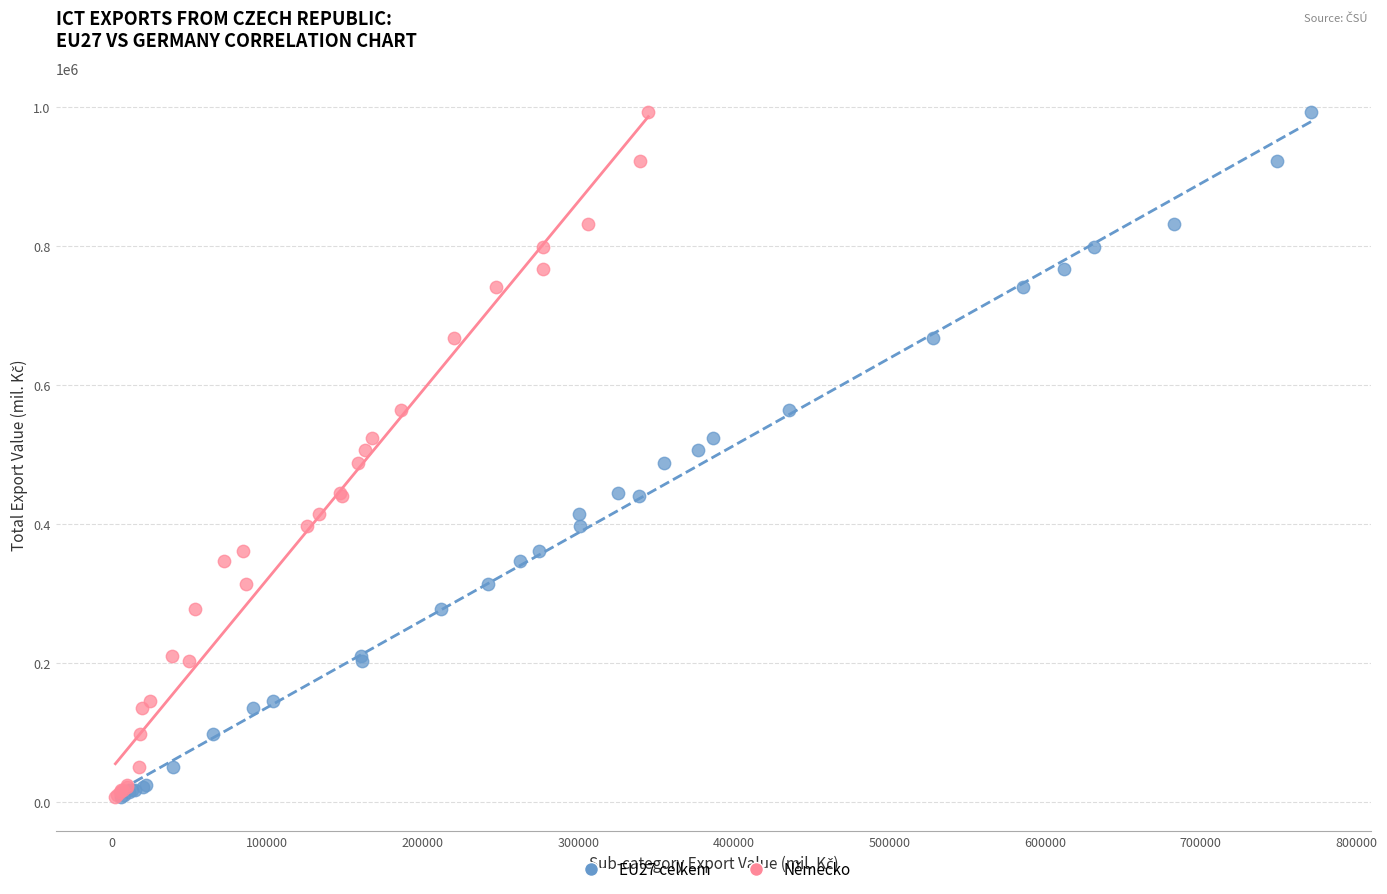

What are all the series names shown in the legend?

EU27 celkem, Německo